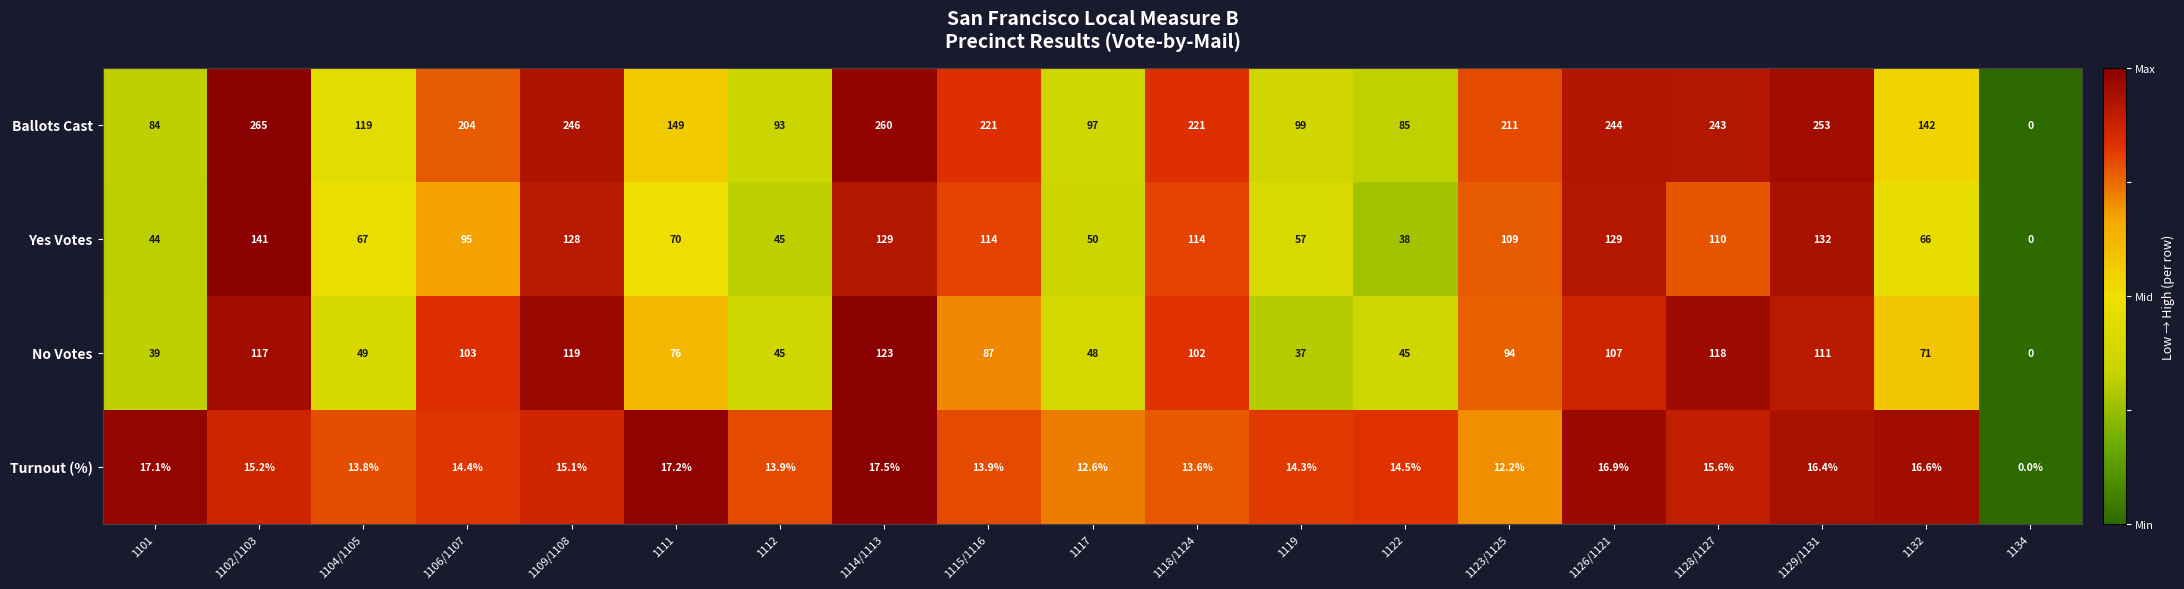

At 1122, list the series in order from largest to smallest.

Ballots Cast, No Votes, Yes Votes, Turnout (%)